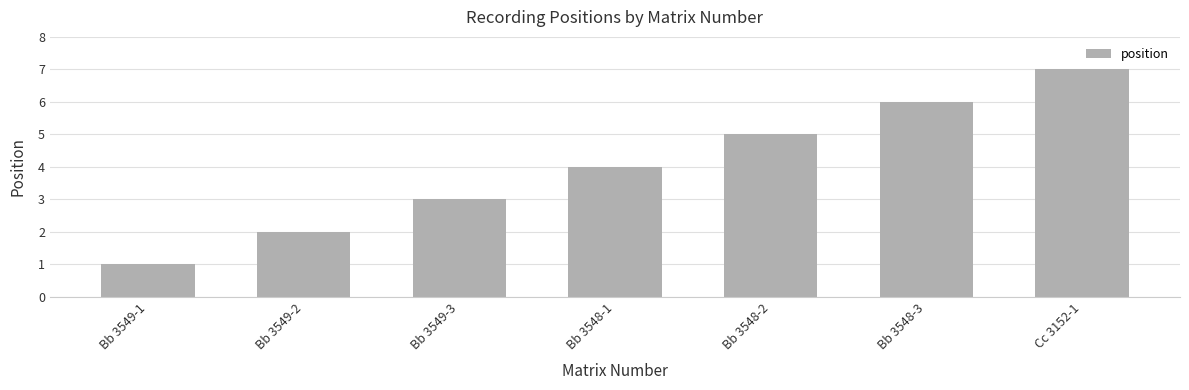

What is the sum of all values?

28